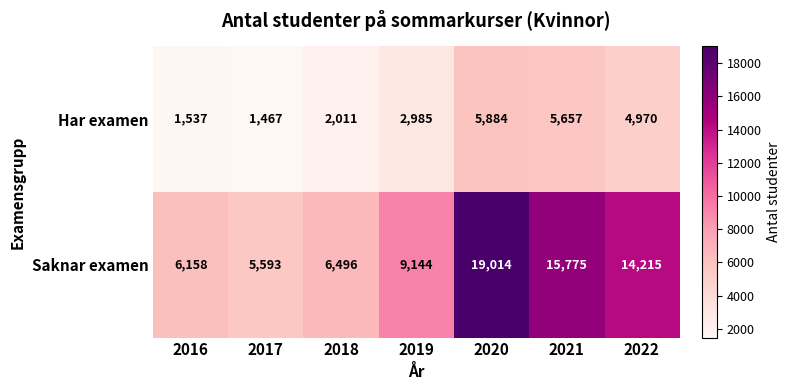

Which series has the widest spread of values?

Saknar examen